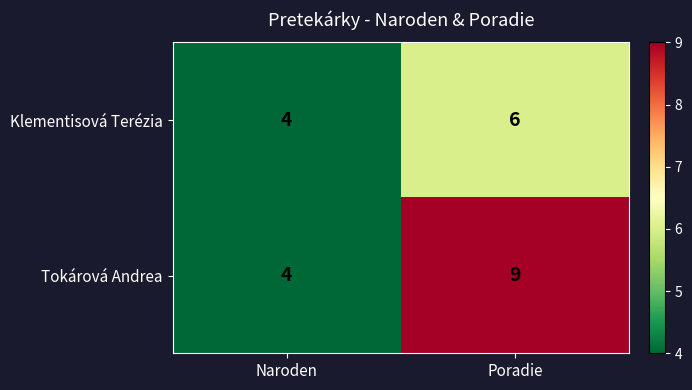

Between Naroden and Poradie, which series saw the biggest shift?

Tokárová Andrea